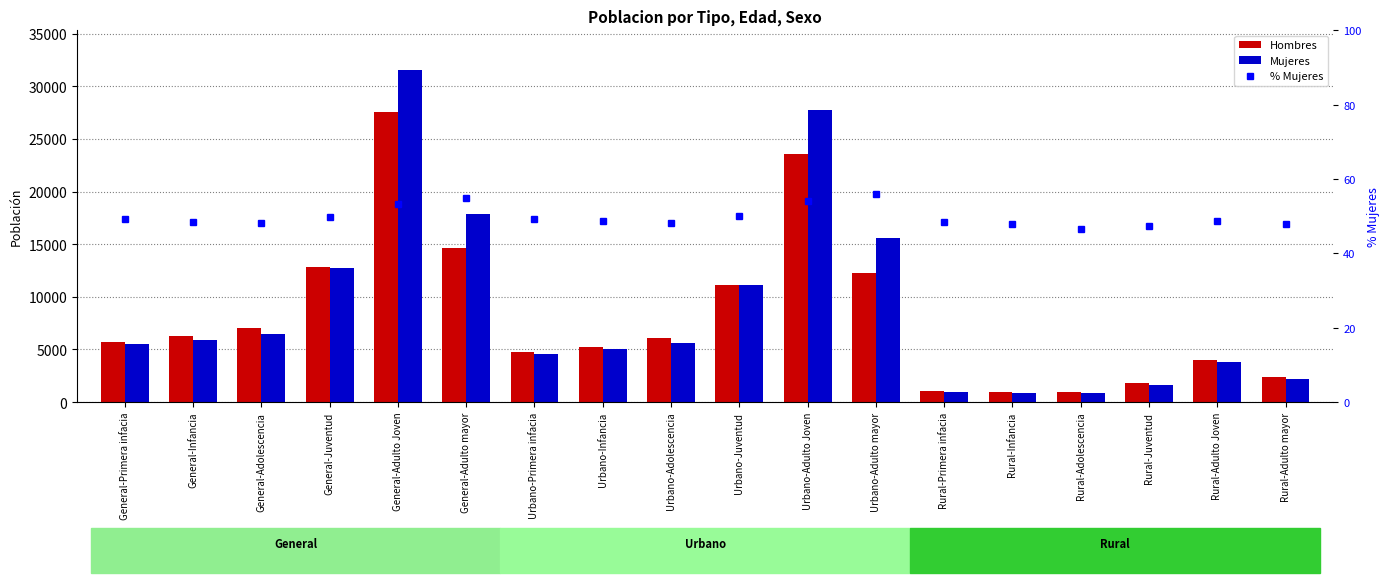

Reading left to right, transcribe all the data shown in this chart.

Hombres: 5728.0	6228.0	7036.0	12868.0	27578.0	14663.0	4722.0	5271.0	6040.0	11099.0	23551.0	12247.0	1006.0	957.0	996.0	1769.0	4027.0	2416.0
Mujeres: 5541.0	5876.0	6505.0	12720.0	31534.0	17866.0	4592.0	5000.0	5637.0	11136.0	27704.0	15634.0	949.0	876.0	868.0	1584.0	3830.0	2232.0
% Mujeres: 49.2	48.5	48.0	49.7	53.3	54.9	49.3	48.7	48.3	50.1	54.1	56.1	48.5	47.8	46.6	47.2	48.7	48.0